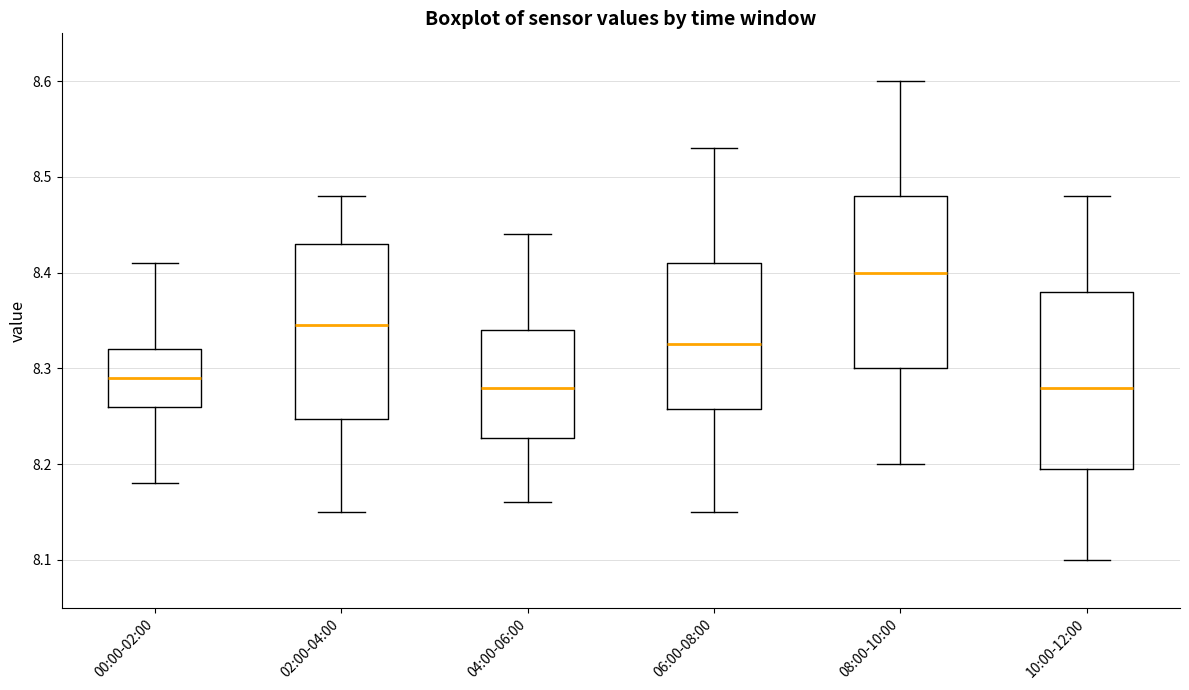

Reading left to right, transcribe this box plot: for each box, give where its median line is, the range the box spans, and where its two whiskers end, as read against the y-axis. The values are not printed on the chart, so give them approximately, as read against the axis.

00:00-02:00: median 8.29, box 8.26 to 8.32, whiskers 8.18 to 8.41
02:00-04:00: median 8.35, box 8.25 to 8.43, whiskers 8.15 to 8.48
04:00-06:00: median 8.28, box 8.23 to 8.34, whiskers 8.16 to 8.44
06:00-08:00: median 8.33, box 8.26 to 8.41, whiskers 8.15 to 8.53
08:00-10:00: median 8.40, box 8.30 to 8.48, whiskers 8.20 to 8.60
10:00-12:00: median 8.28, box 8.20 to 8.38, whiskers 8.10 to 8.48